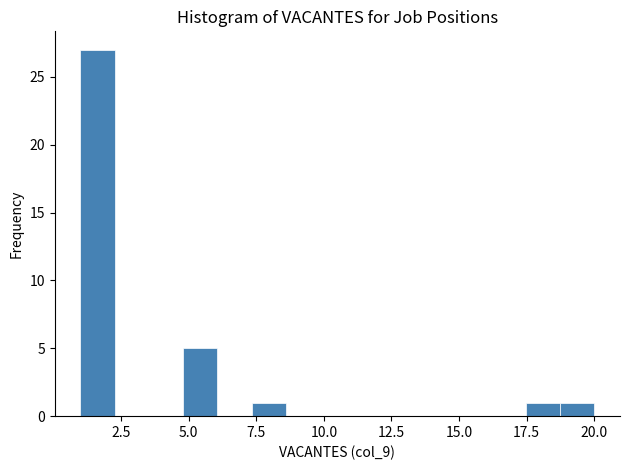

Around what value on the x-axis is the tallest bar? Give the approximate position of its centre, as read against the axis.

1.5